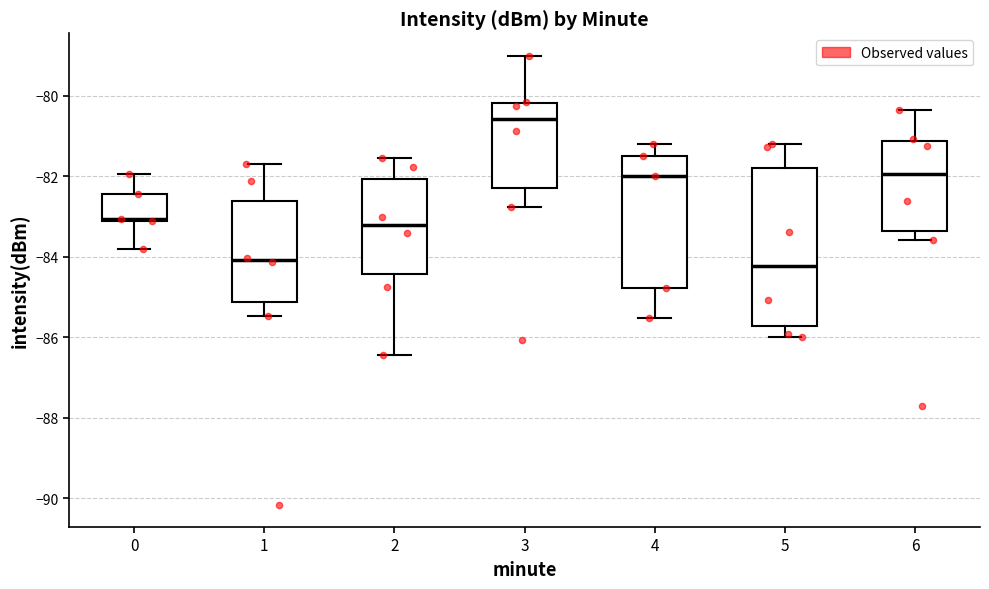

Comparing the boxes themselves (not the whiskers), which one is the tallest?

5